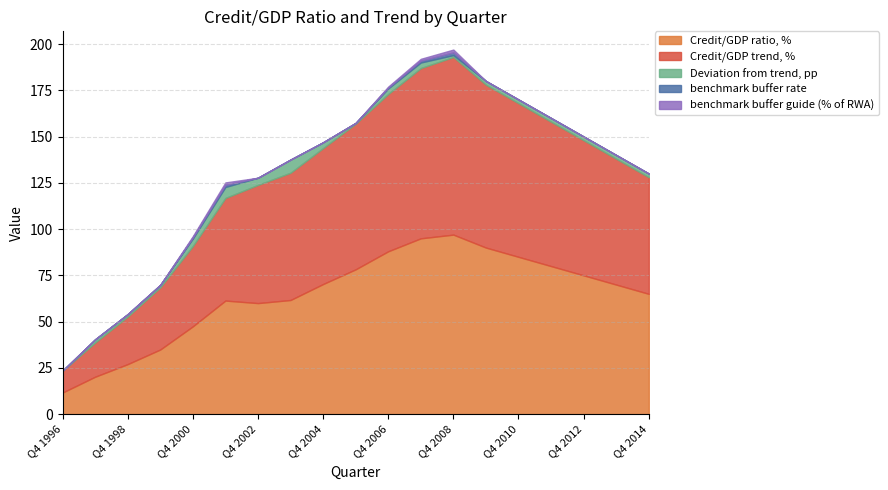

Where is the first local minimum for Credit/GDP ratio, %?

Q4 2002